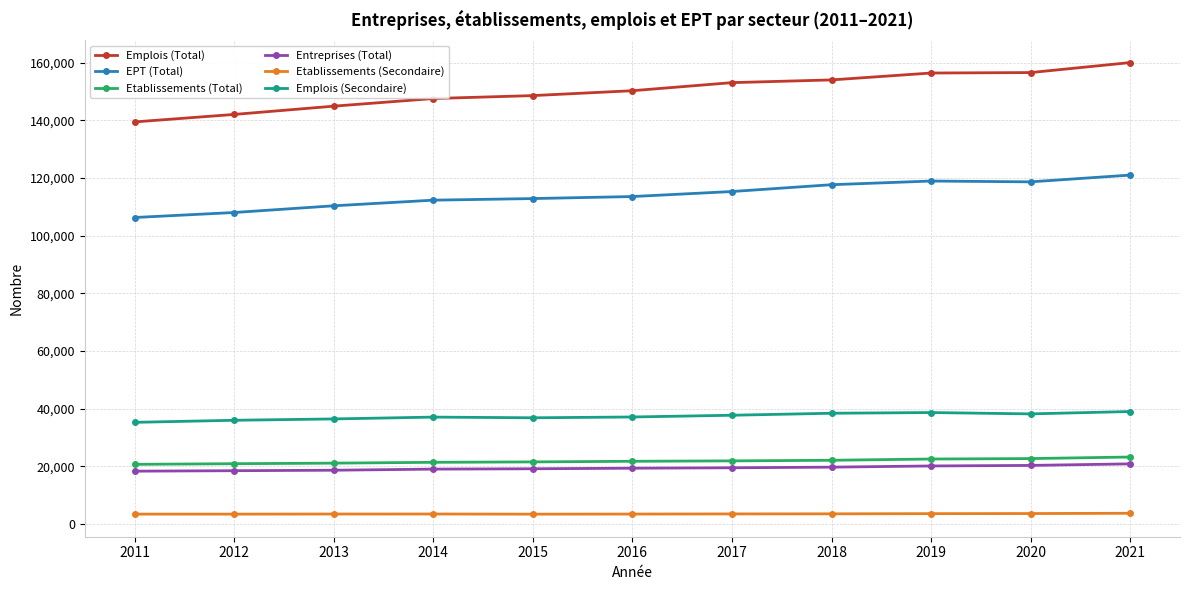

True or false: EPT (Total) and Etablissements (Secondaire) intersect in this chart.

False